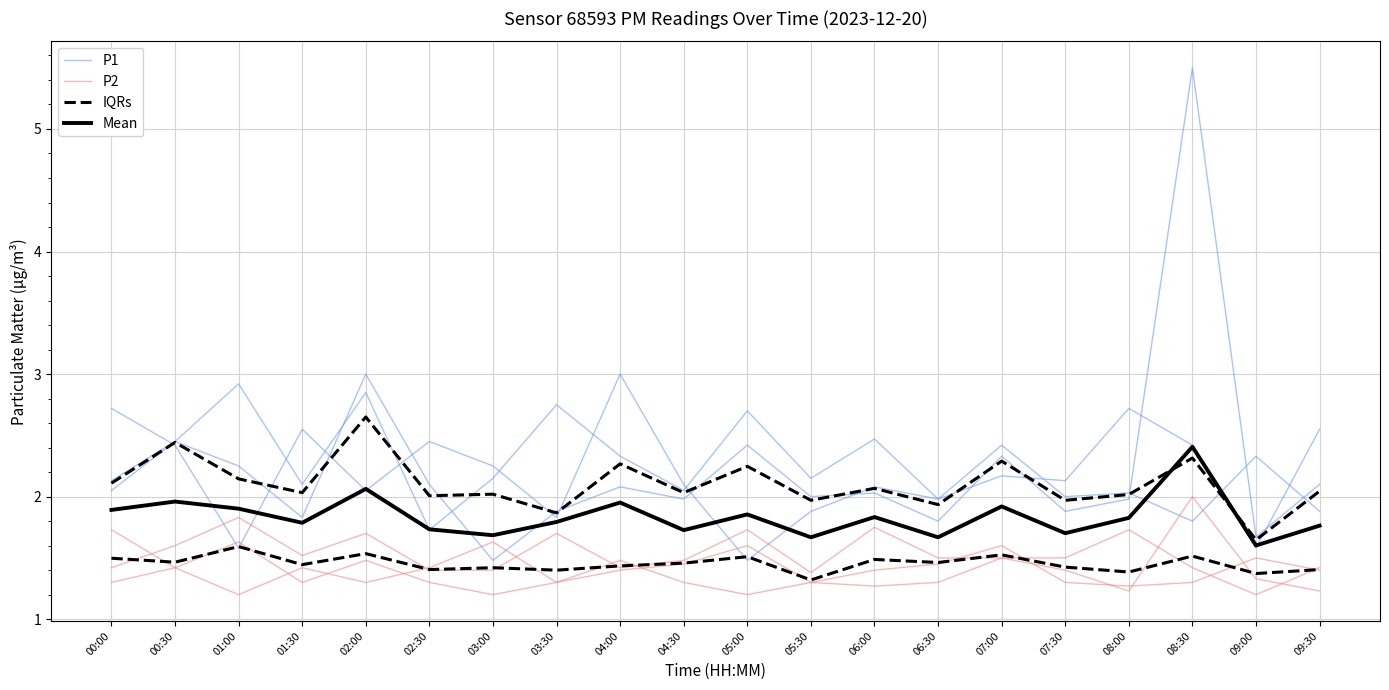

What is the value of the P2 point at the 19th from the left?

1.2